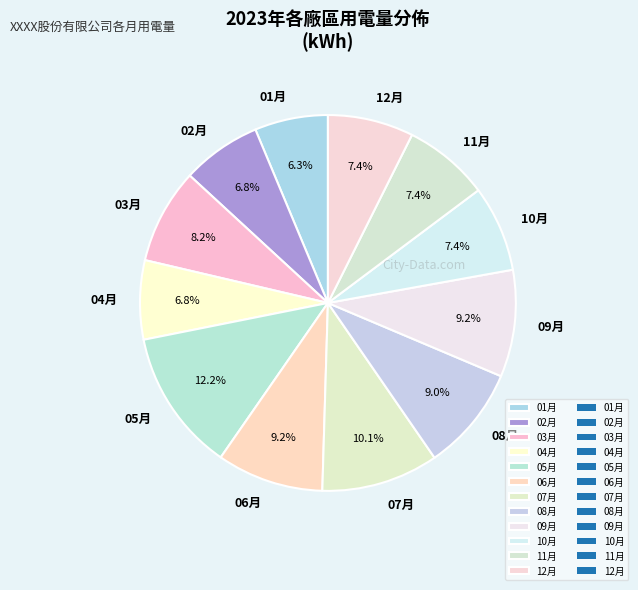

What is the largest slice in the pie chart?

05月